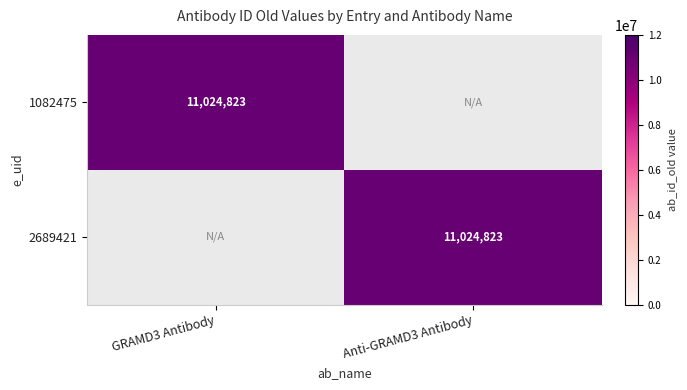

The value of 2689421 at Anti-GRAMD3 Antibody is 11024823. True or false?

True